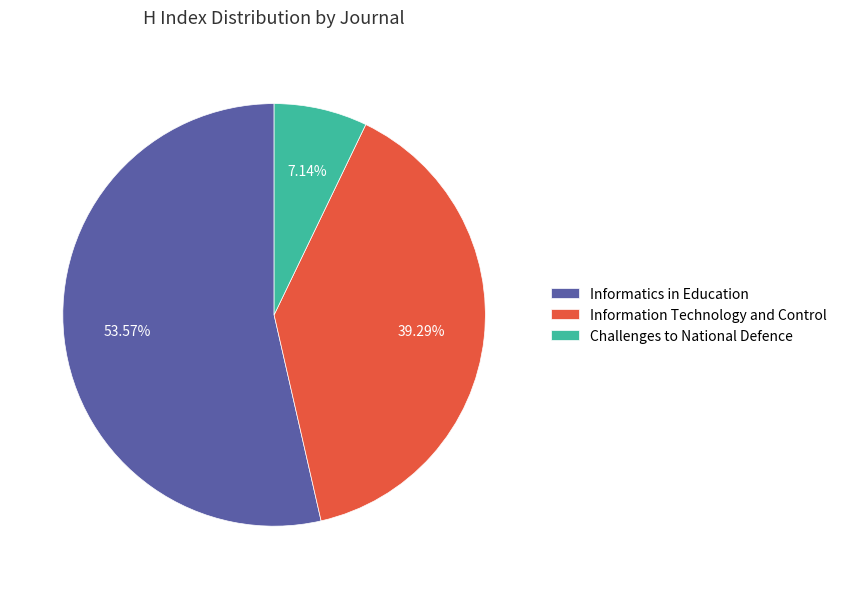

To the nearest percent, what is the difference between the largest and smallest slice percentages?

46%